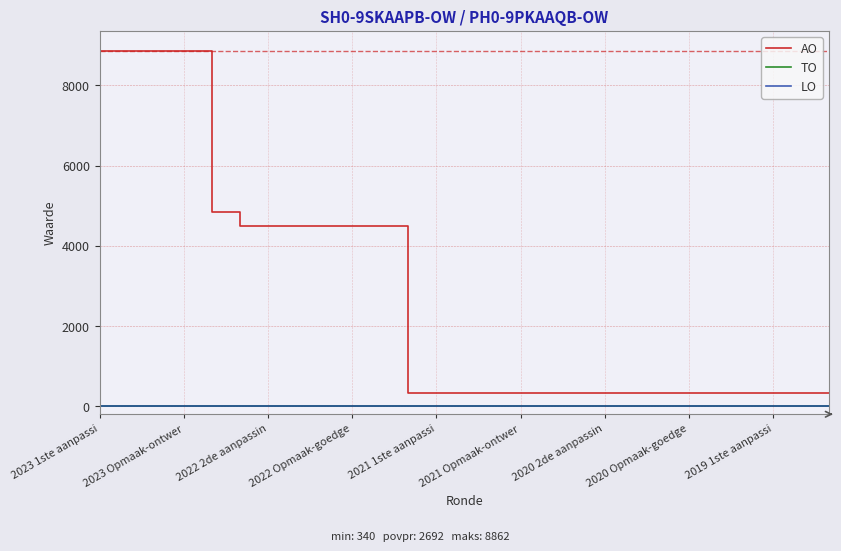

Does the chart have visible grid lines?

Yes